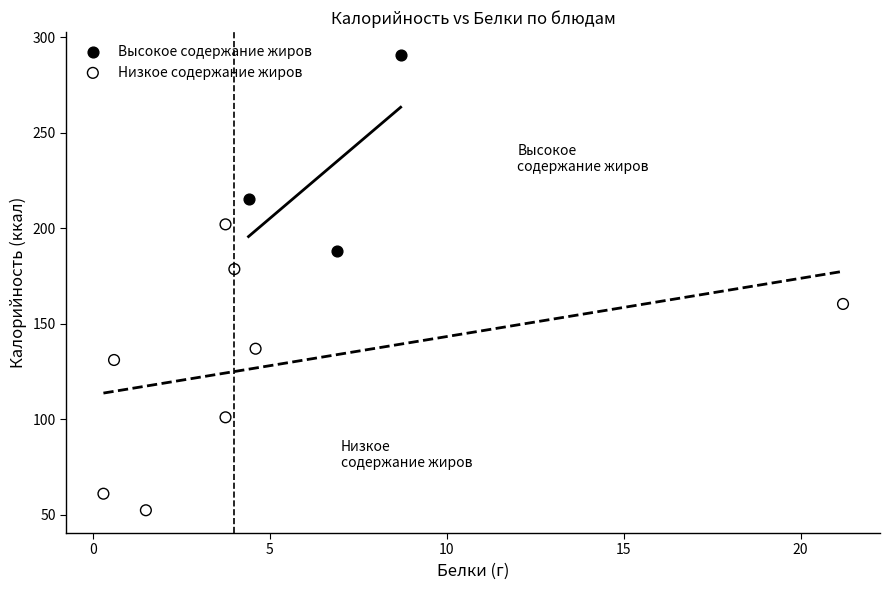

Which series contains the highest Y value?

Высокое содержание жиров